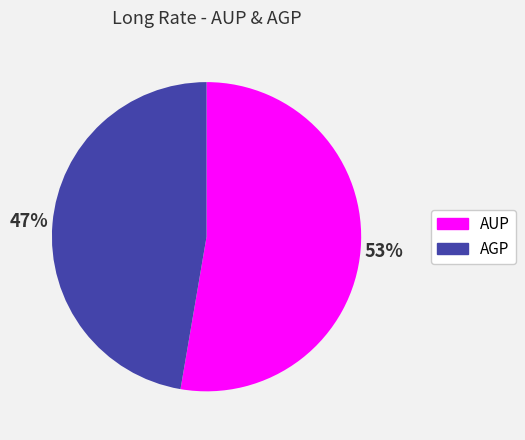

What percentage is the AGP slice, to the nearest percent?

47%